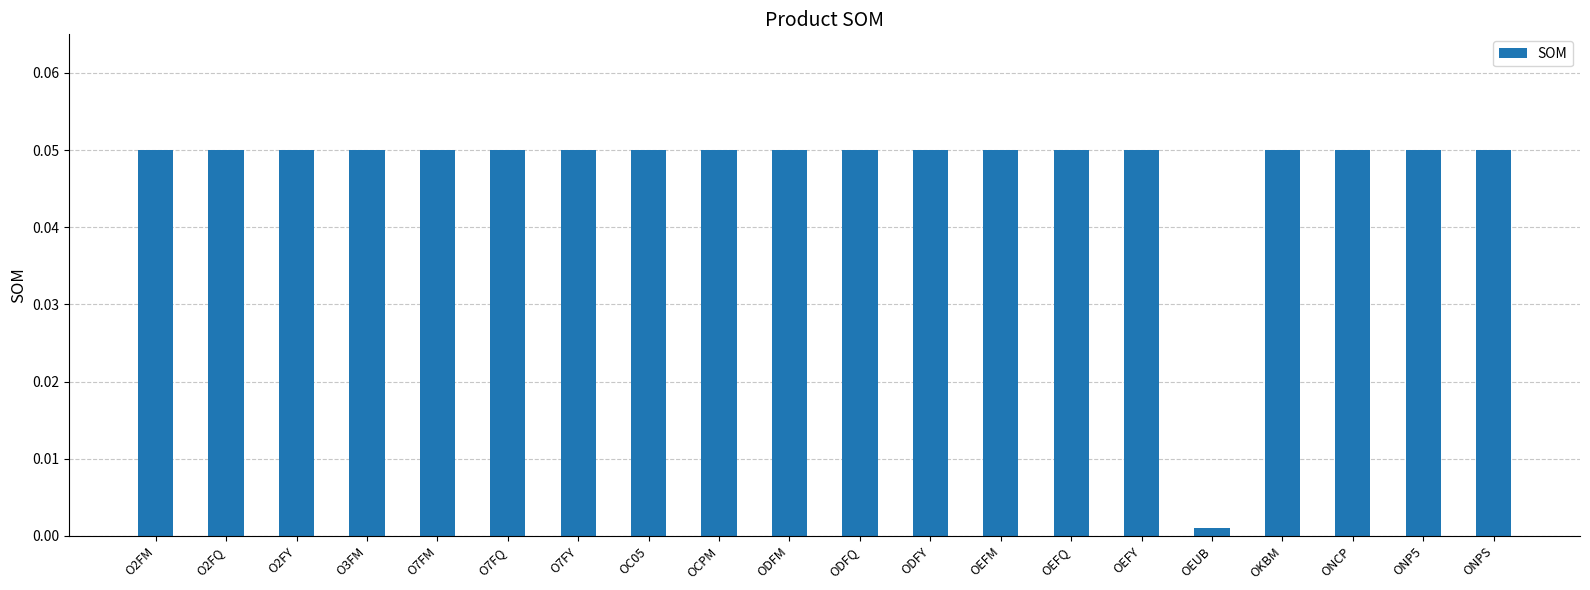

Which category has the lowest value across all series?

OEUB